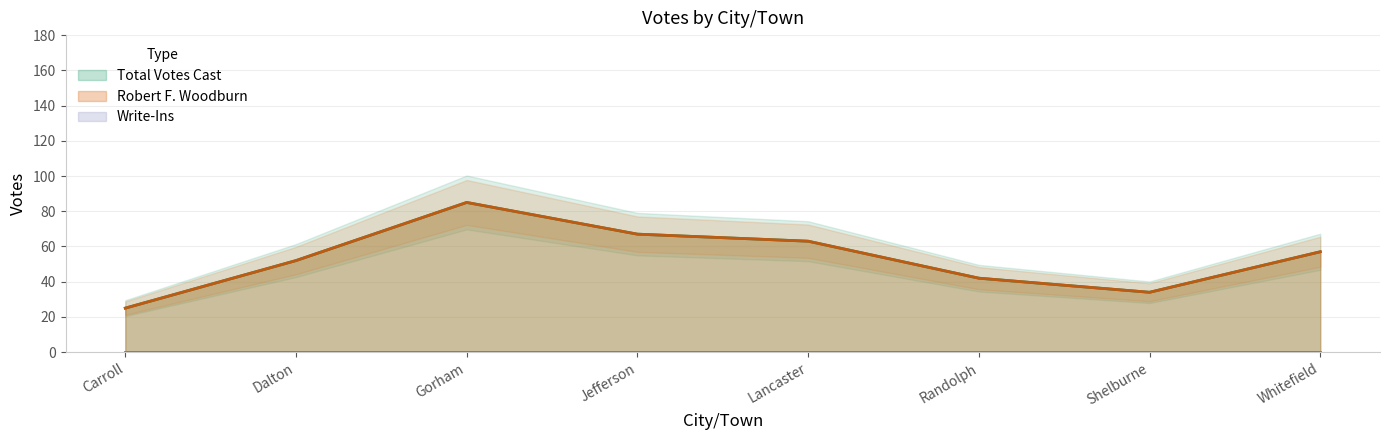

At which category is the sum across all series the highest?

Gorham